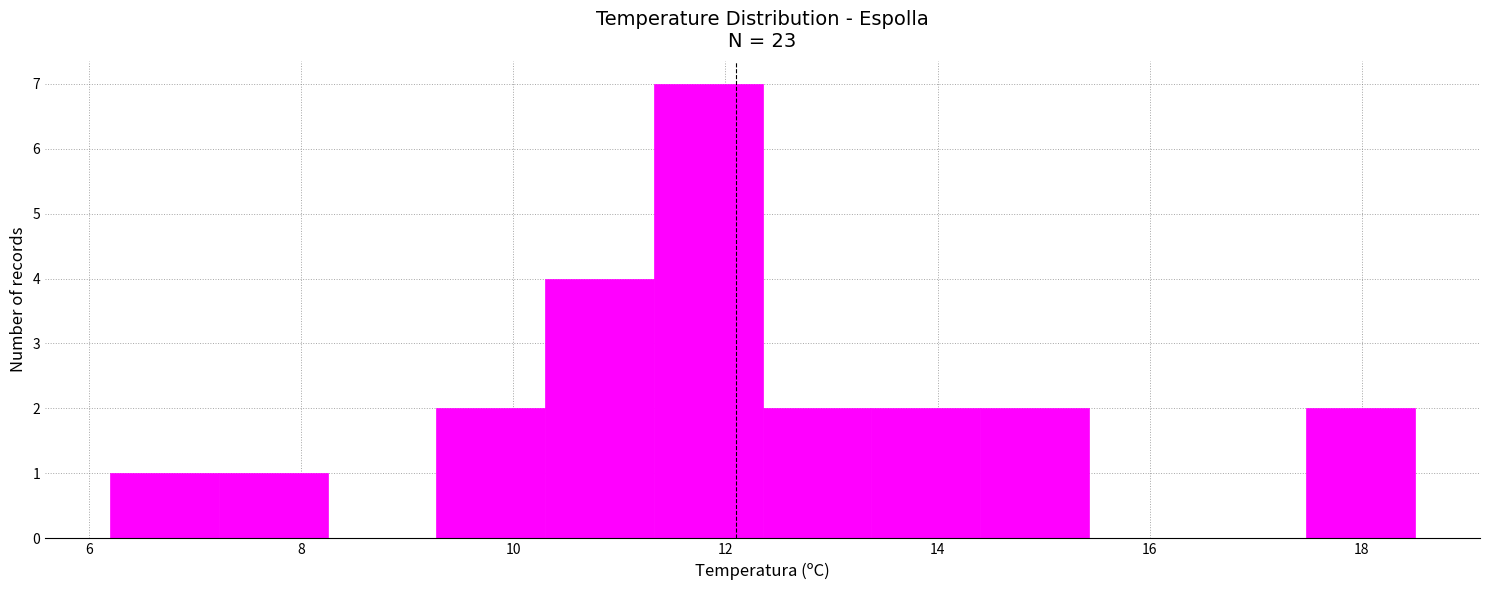

Reading left to right, transcribe this chart: for each bar, give the range it covers on the x-axis and its height. Neither the bar edges nor the heights are printed on the chart, so give them approximately, as read against the axes.

6.2 to 7.2: 1
7.2 to 8.2: 1
8.2 to 9.2: 0
9.2 to 10.4: 2
10.4 to 11.4: 4
11.4 to 12.4: 7
12.4 to 13.4: 2
13.4 to 14.4: 2
14.4 to 15.4: 2
15.4 to 16.4: 0
16.4 to 17.4: 0
17.4 to 18.6: 2